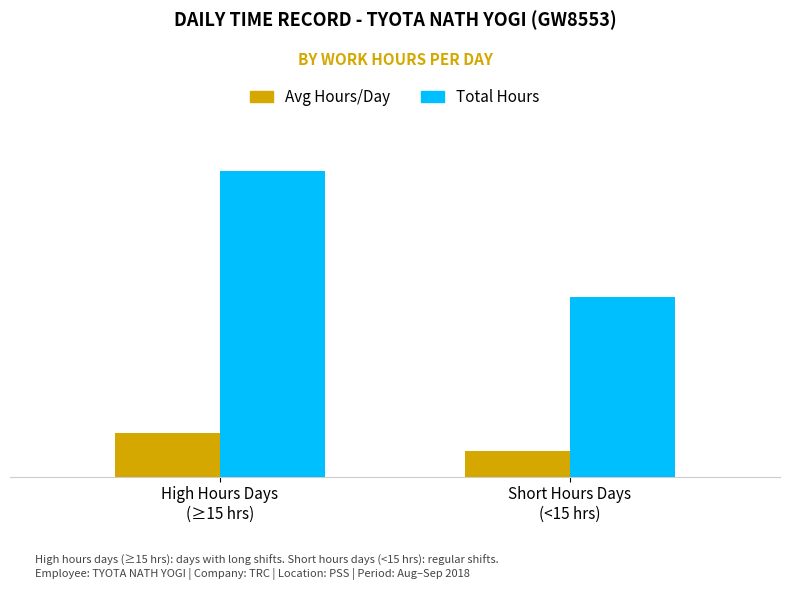

What is the difference between the Avg Hours/Day values at Short Hours Days
(<15 hrs) and High Hours Days
(≥15 hrs)?

7.8